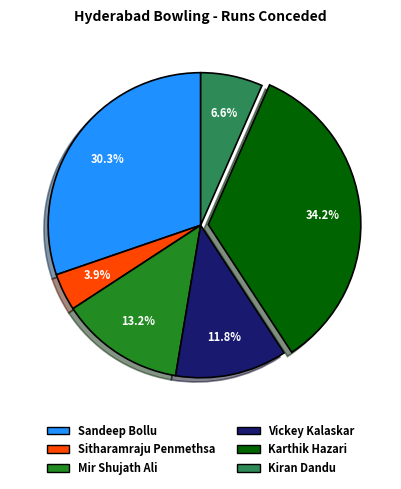

How many slices are in this pie chart?

6